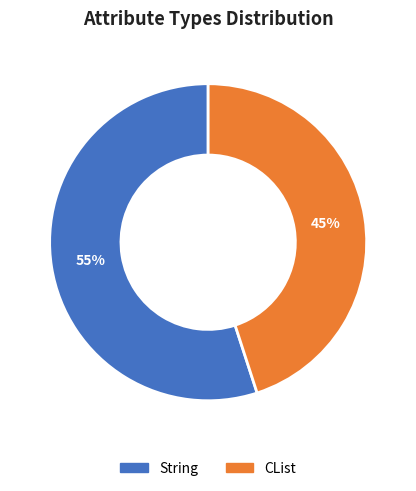

Approximately how many times larger is the value at String compared to CList?

1.2